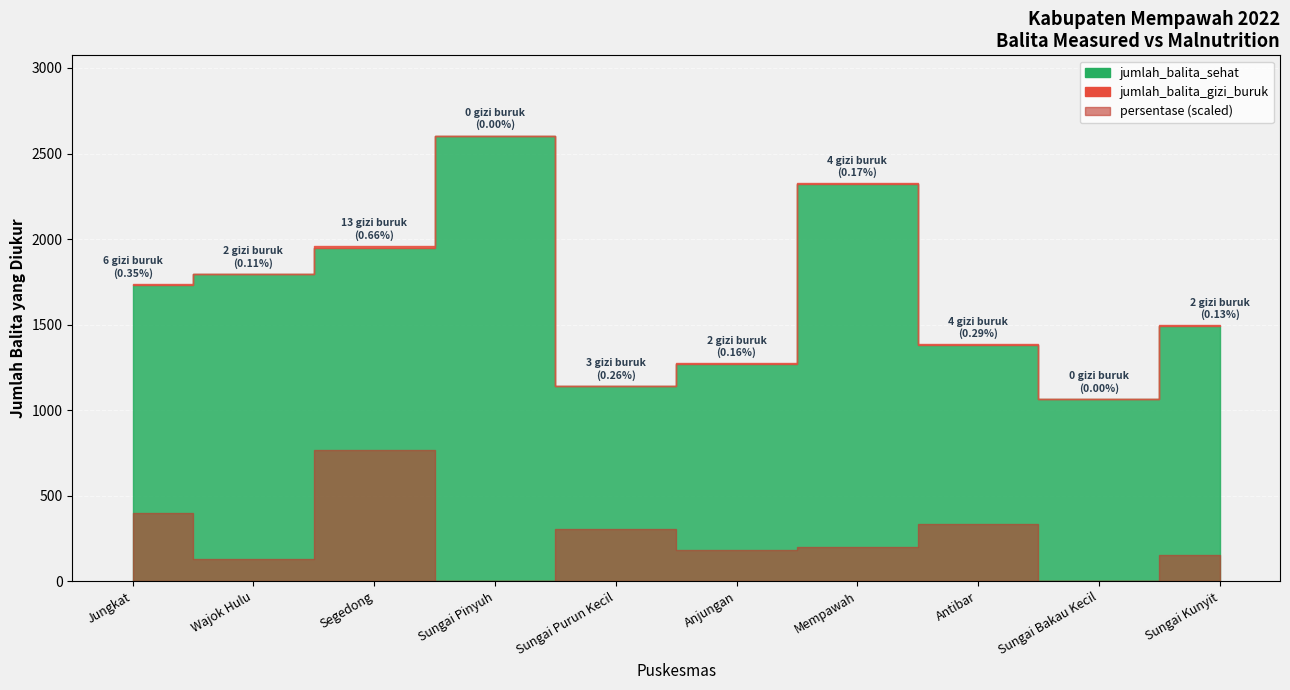

Where is persentase nearest to the value 0?

Sungai Pinyuh